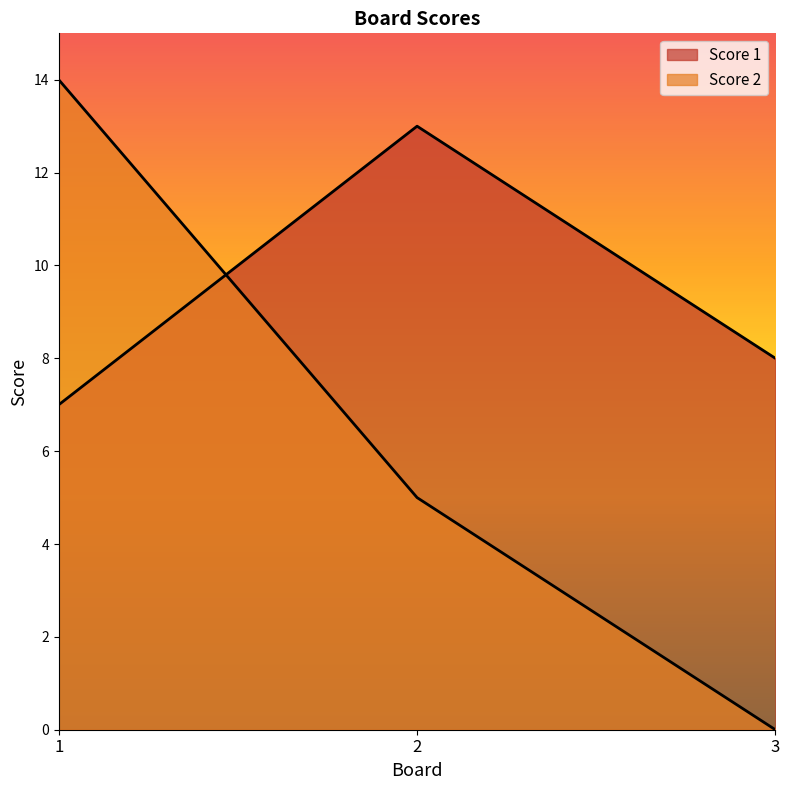

Does the chart display data point markers on the line(s)?

No